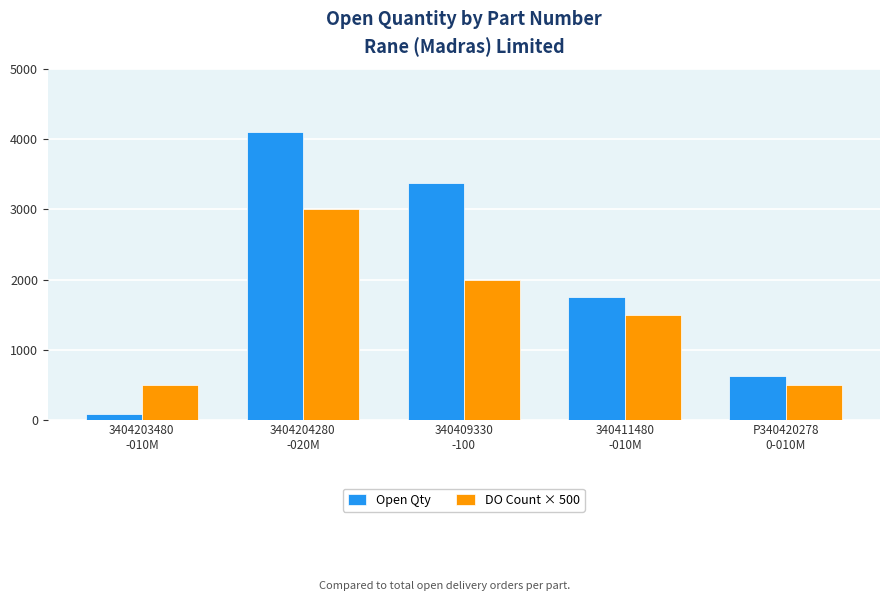

Reading left to right, list all the values displayed in this chart.

Open Qty: 3404203480
-010M=80	3404204280
-020M=4100	340409330
-100=3384	340411480
-010M=1750	P340420278
0-010M=626
DO Count × 500: 3404203480
-010M=500	3404204280
-020M=3000	340409330
-100=2000	340411480
-010M=1500	P340420278
0-010M=500